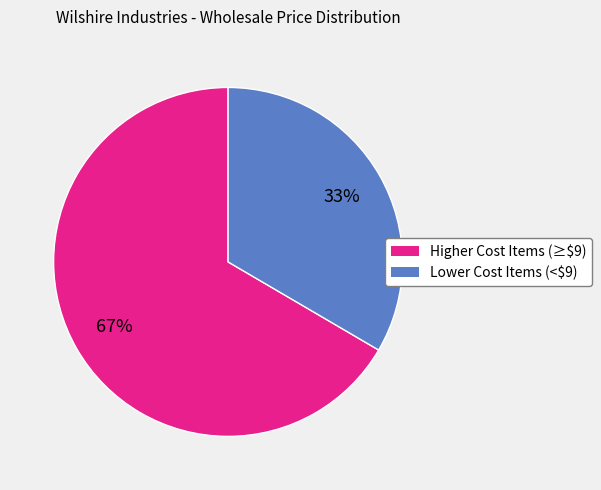

How many slices are in this pie chart?

2